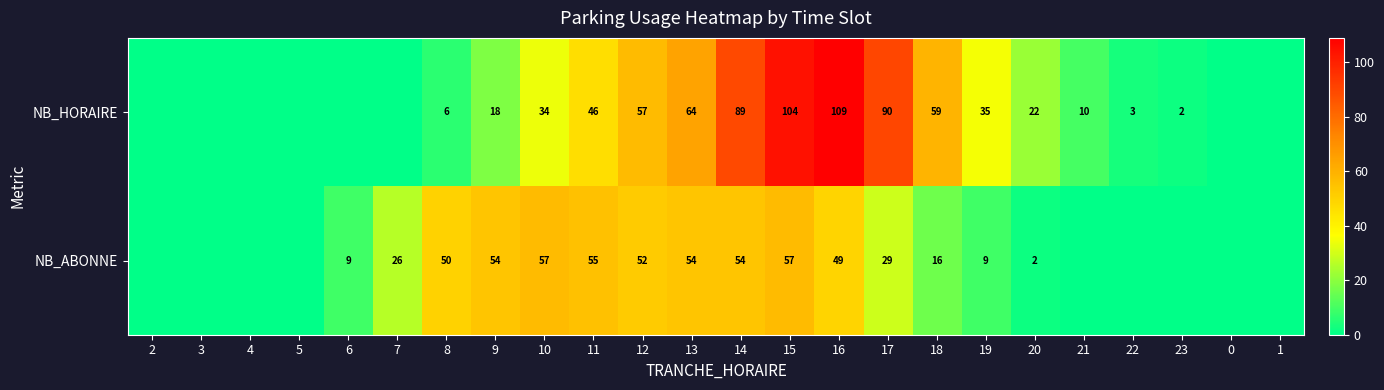

Is it true that NB_HORAIRE equals 185 at 15?

False